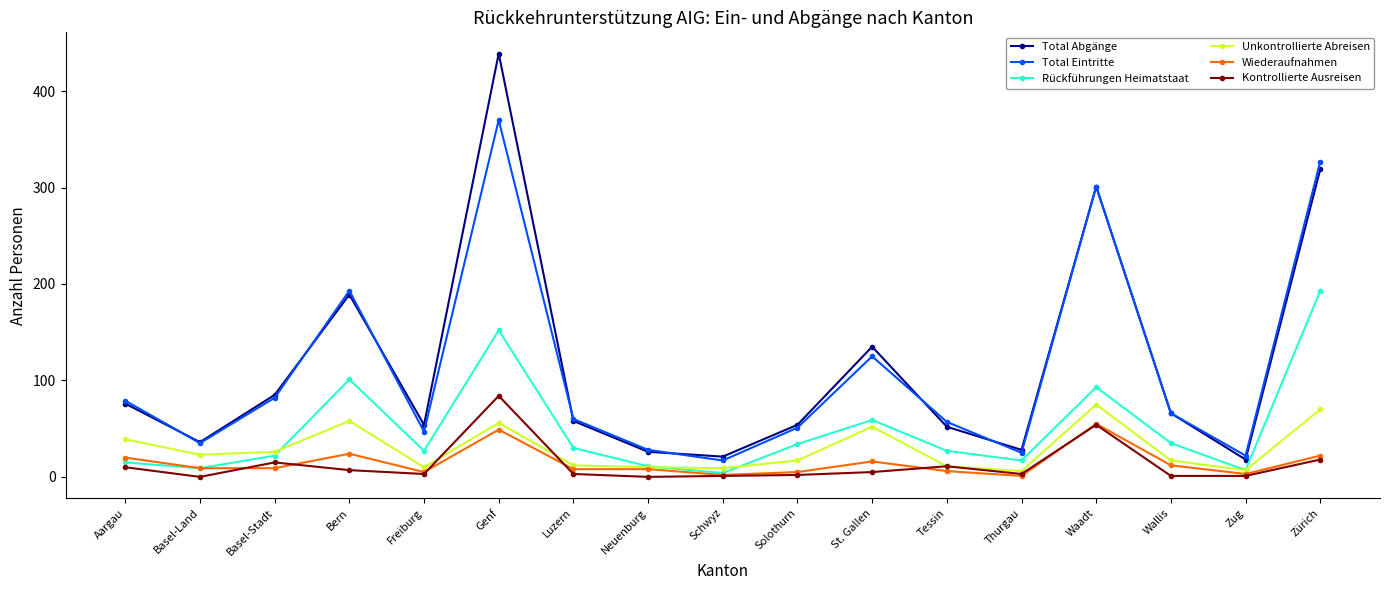

Does the chart display data point markers on the line(s)?

Yes